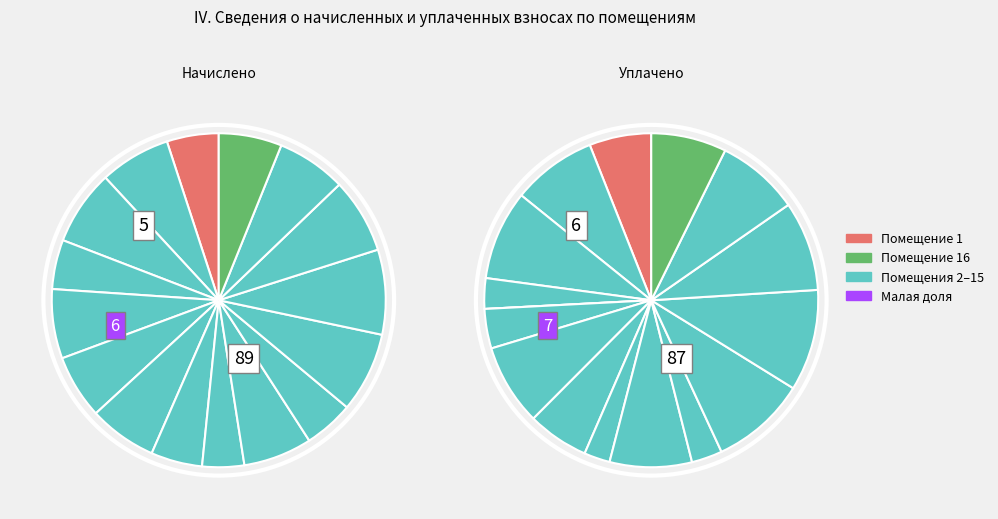

How many segments does this pie chart have?

16